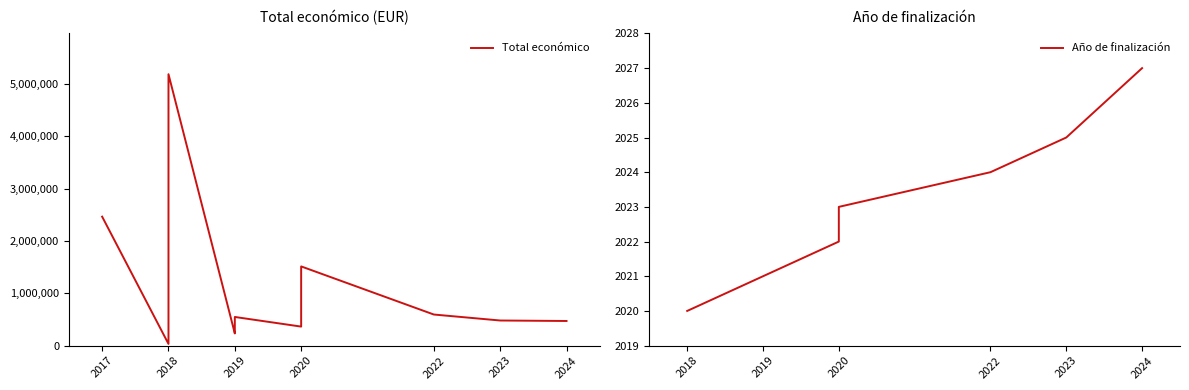

What is the difference between the second highest and minimum values in the Total económico series?

4870165